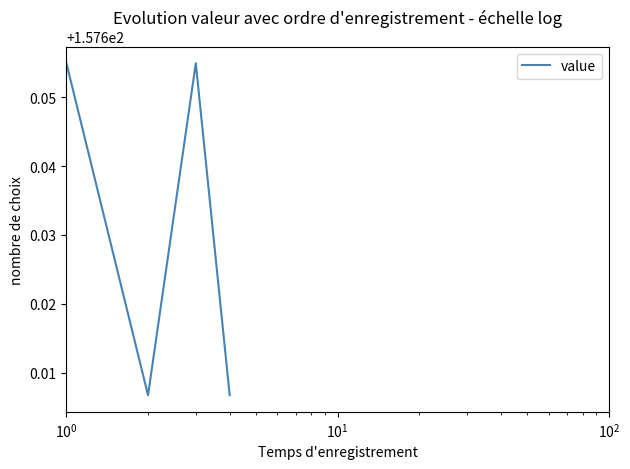

True or false: there are more than 1 points higher than both neighbors.

False